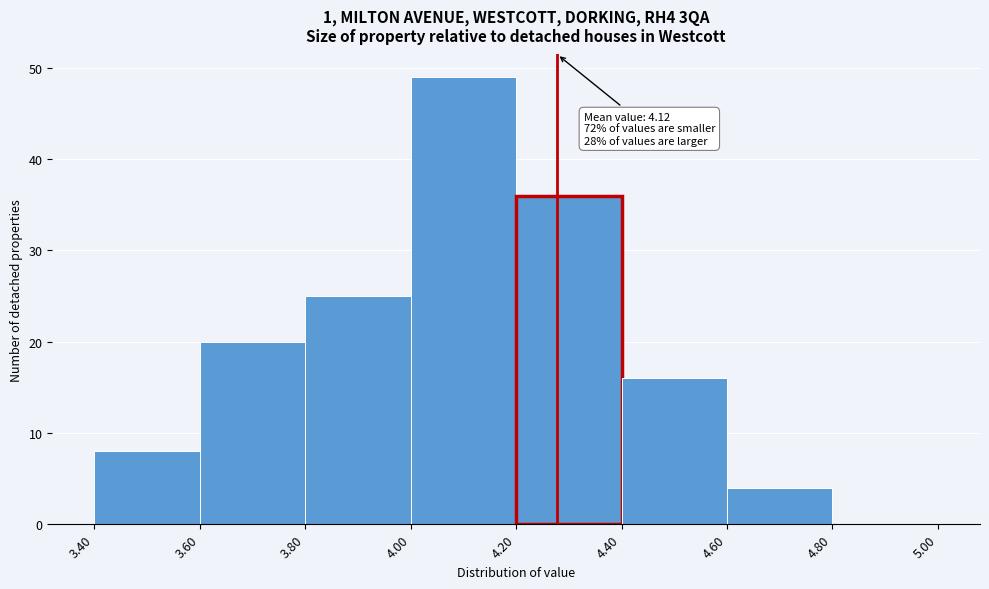

Which range on the x-axis has the tallest bar?

4.00 to 4.20